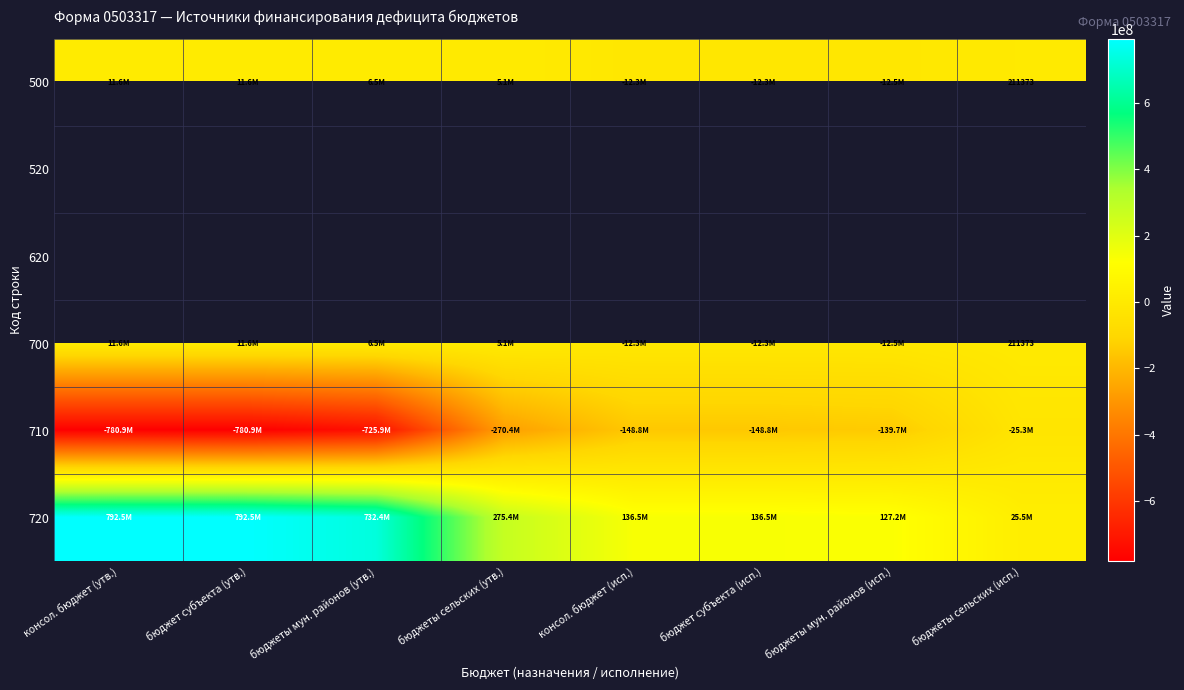

What is the difference between the maximum and minimum values in the 710 series?

755641750.9